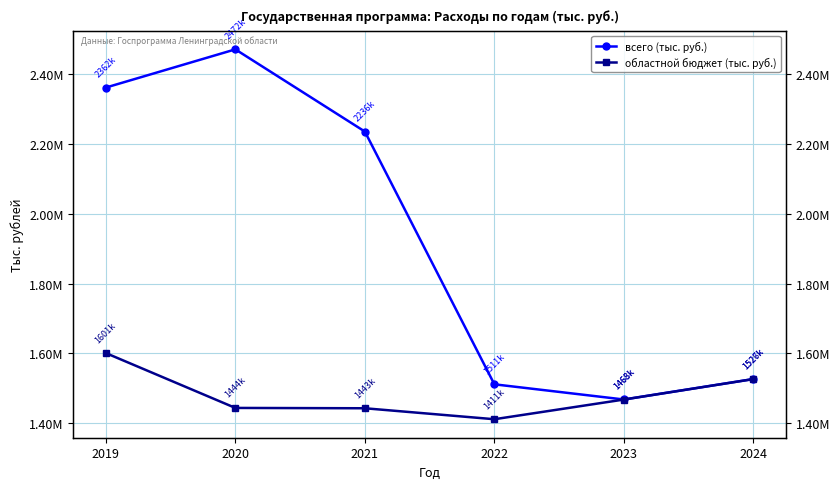

What are all the series names shown in the legend?

всего (тыс. руб.), областной бюджет (тыс. руб.)